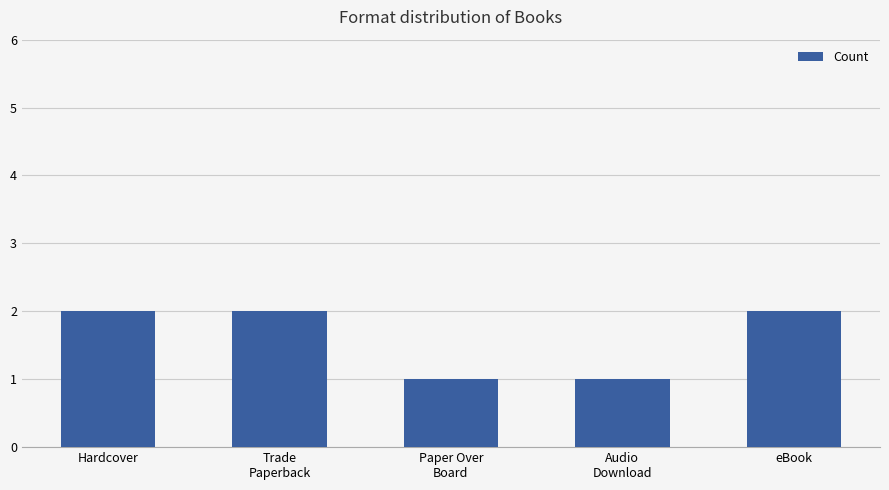

The chart shows a value of 2 at eBook. True or false?

True